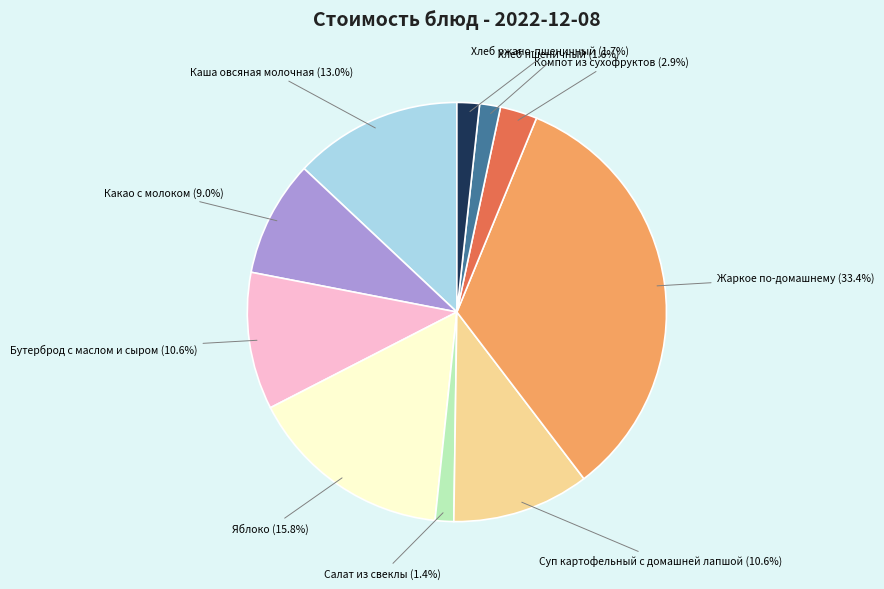

Does Хлеб пшеничный represent more than half of the total?

No